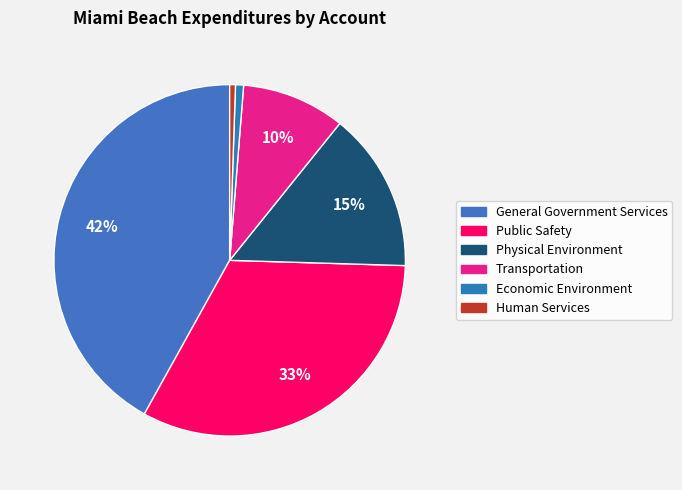

What is the largest slice in the pie chart?

General Government Services